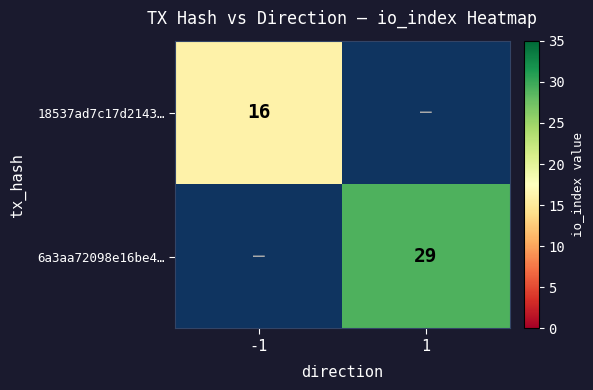

At which category does the chart reach its peak across all series?

1